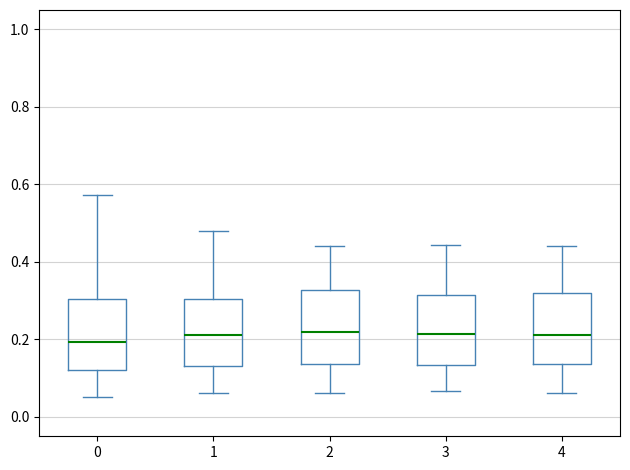

Reading left to right, read every box against the y-axis: the position of its median line, the range the box covers, and the ends of its whiskers. The values are not printed on the chart, so give them approximately, as read against the axis.

0: median 0.20, box 0.12 to 0.30, whiskers 0.06 to 0.58
1: median 0.22, box 0.14 to 0.30, whiskers 0.06 to 0.48
2: median 0.22, box 0.14 to 0.32, whiskers 0.06 to 0.44
3: median 0.22, box 0.14 to 0.32, whiskers 0.06 to 0.44
4: median 0.22, box 0.14 to 0.32, whiskers 0.06 to 0.44